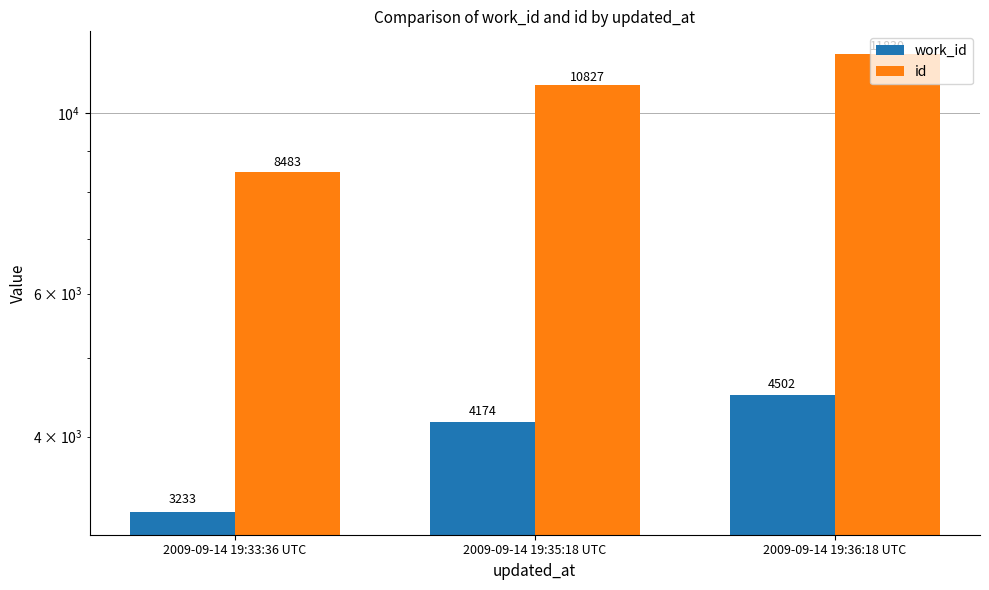

What is the sum of the work_id values at 2009-09-14 19:36:18 UTC and 2009-09-14 19:35:18 UTC?

8676